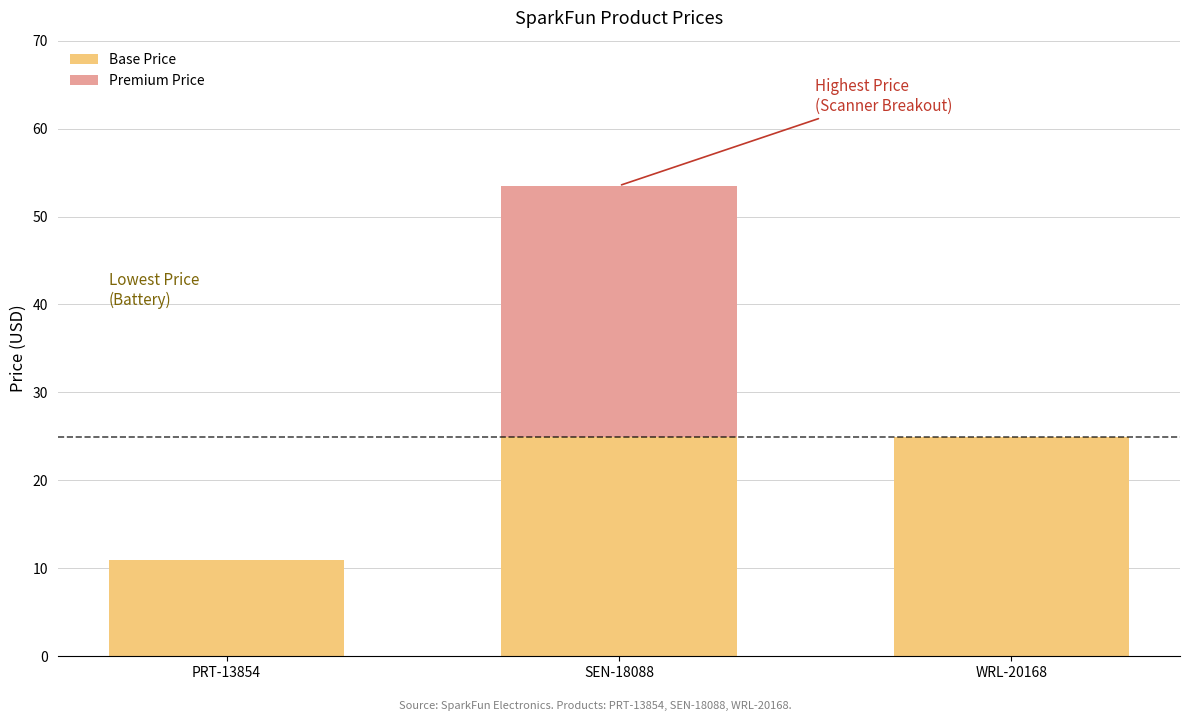

At which category is the sum across all series the highest?

SEN-18088